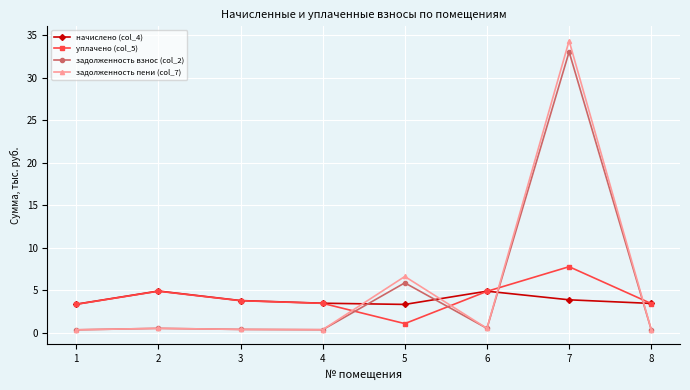

What is the difference between the maximum and second lowest values in the начислено (col_4) series?

1.5